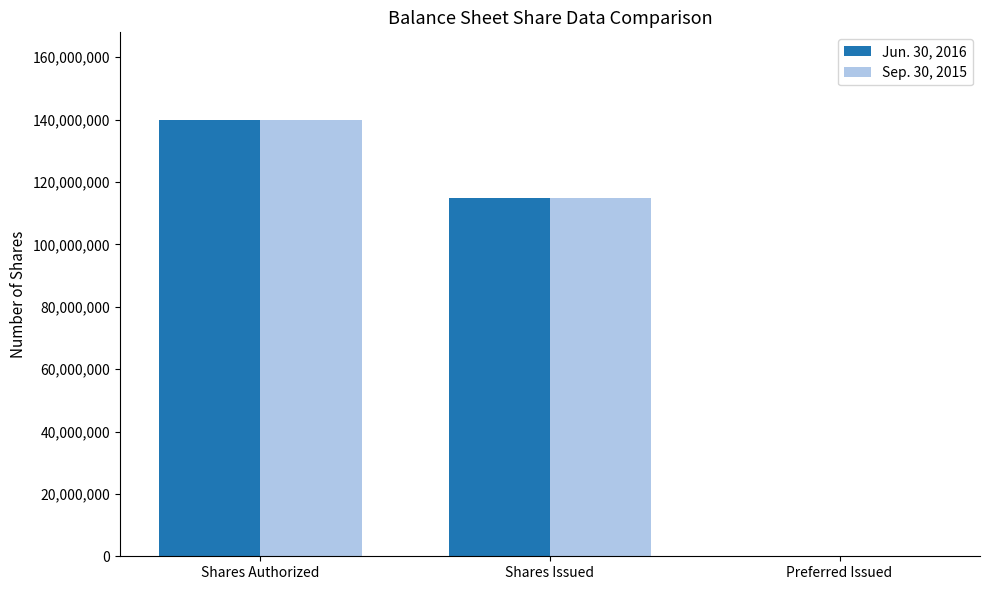

What is the difference between the Jun. 30, 2016 values at Shares Authorized and Shares Issued?

25020000